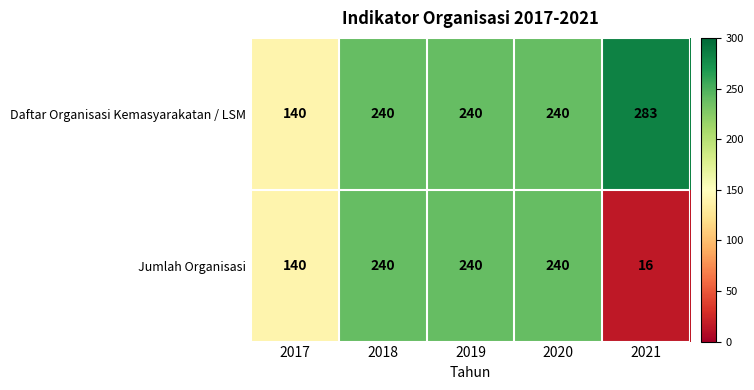

Is the value of Daftar Organisasi Kemasyarakatan / LSM at 2017 greater than the value of Jumlah Organisasi at 2020?

No